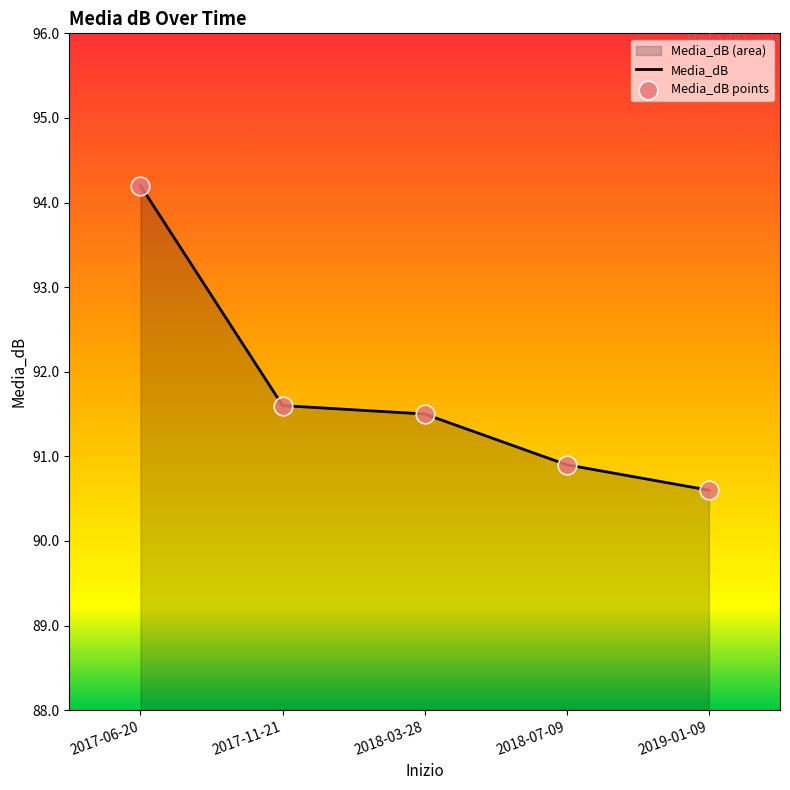

What is the ratio of the value at 2018-07-09 to the value at 2017-06-20?

1.0